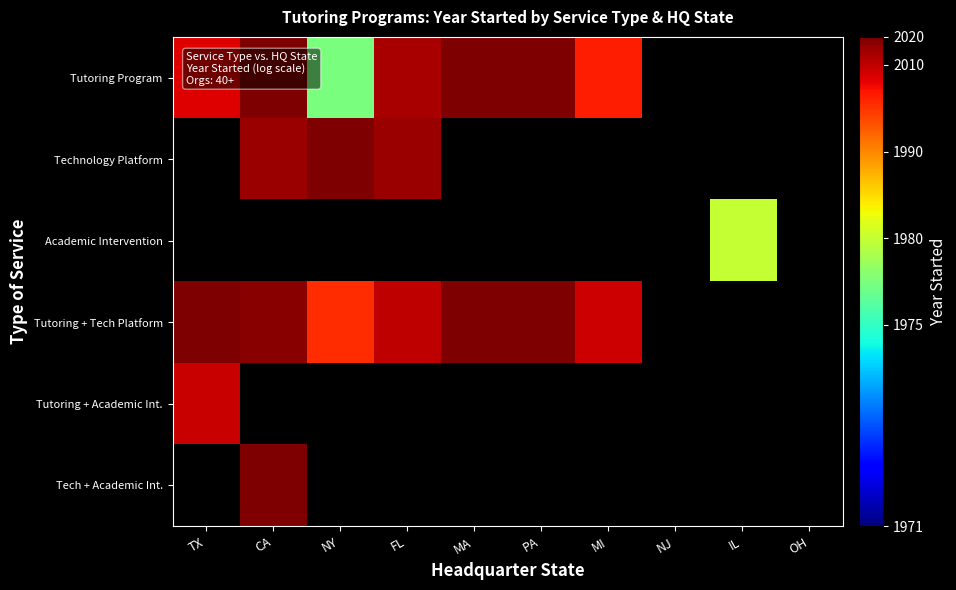

Which category has the lowest value in the Tech + Academic Int. series?

TX